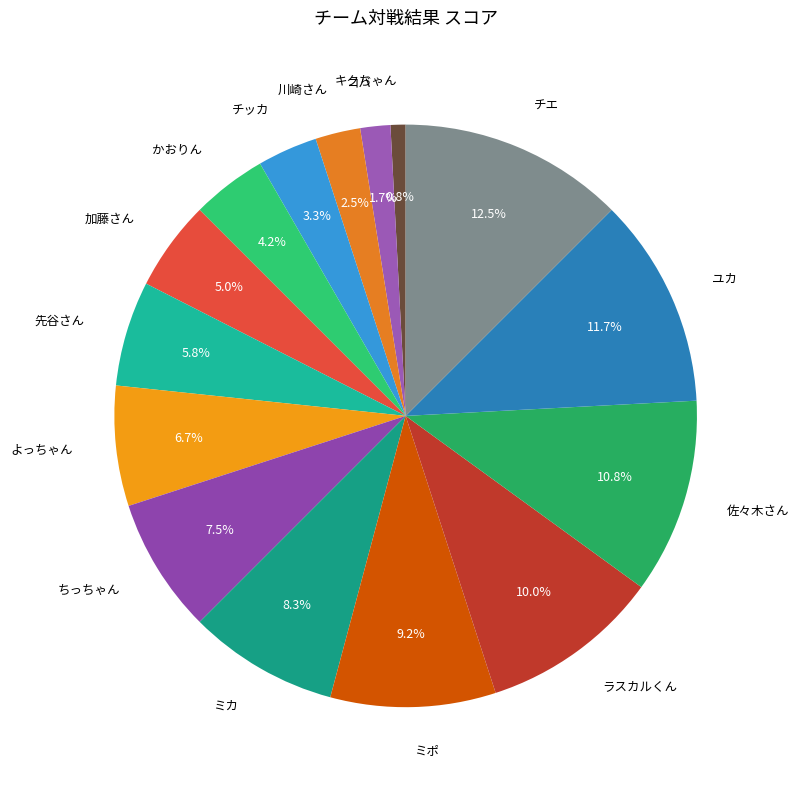

What is the ratio of the value at ユカ to the value at ちっちゃん?

1.6